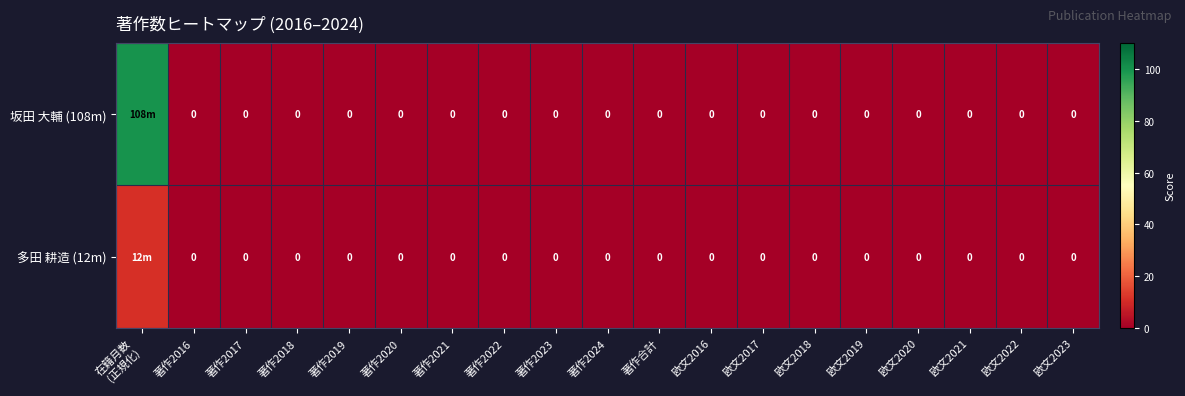

True or false: 坂田 大輔 (108m) has a value of 0.0 at 著作合計.

True